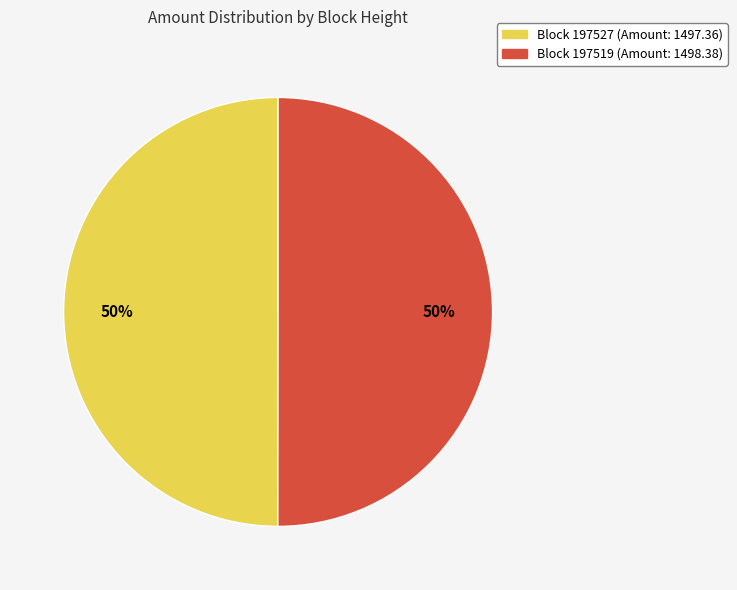

Count the number of slices in the pie.

2